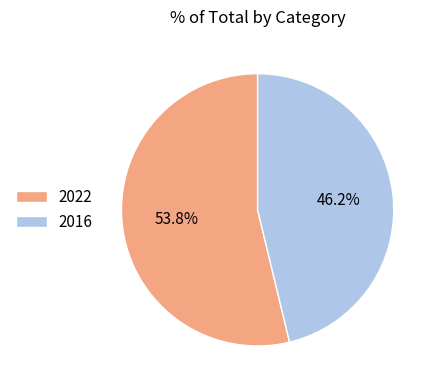

Which category has the smallest portion of the pie?

2016